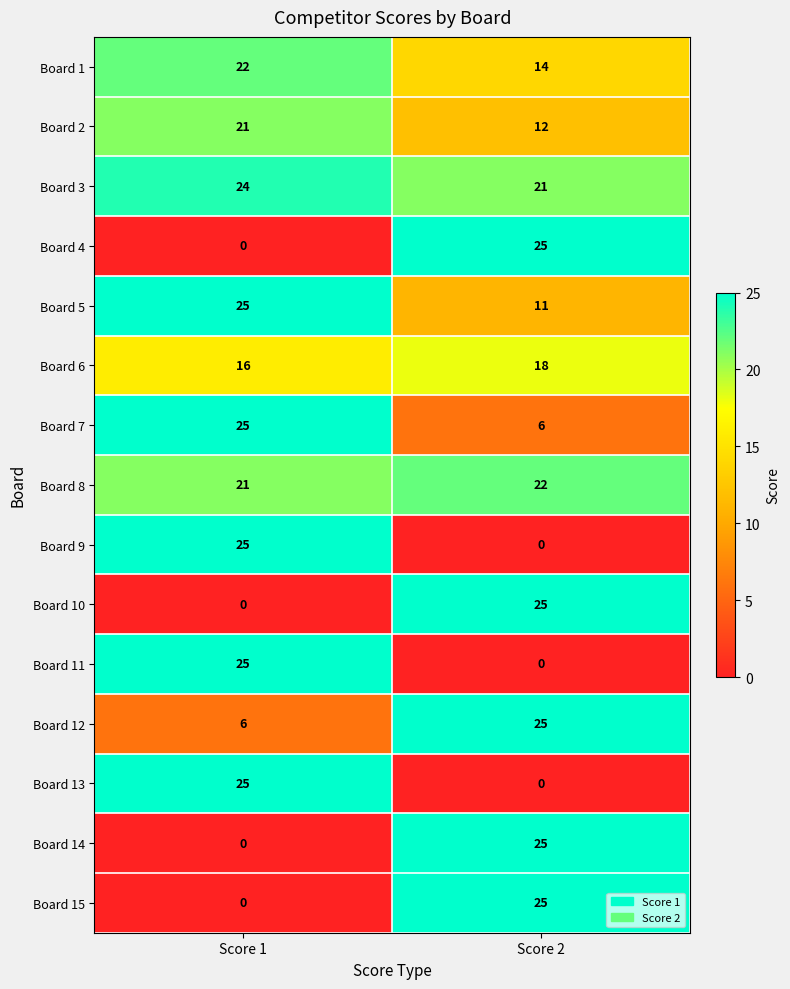

Reading right to left, extract all data points from this chart.

Board 1: Score 2=14	Score 1=22
Board 2: Score 2=12	Score 1=21
Board 3: Score 2=21	Score 1=24
Board 4: Score 2=25	Score 1=0
Board 5: Score 2=11	Score 1=25
Board 6: Score 2=18	Score 1=16
Board 7: Score 2=6	Score 1=25
Board 8: Score 2=22	Score 1=21
Board 9: Score 2=0	Score 1=25
Board 10: Score 2=25	Score 1=0
Board 11: Score 2=0	Score 1=25
Board 12: Score 2=25	Score 1=6
Board 13: Score 2=0	Score 1=25
Board 14: Score 2=25	Score 1=0
Board 15: Score 2=25	Score 1=0